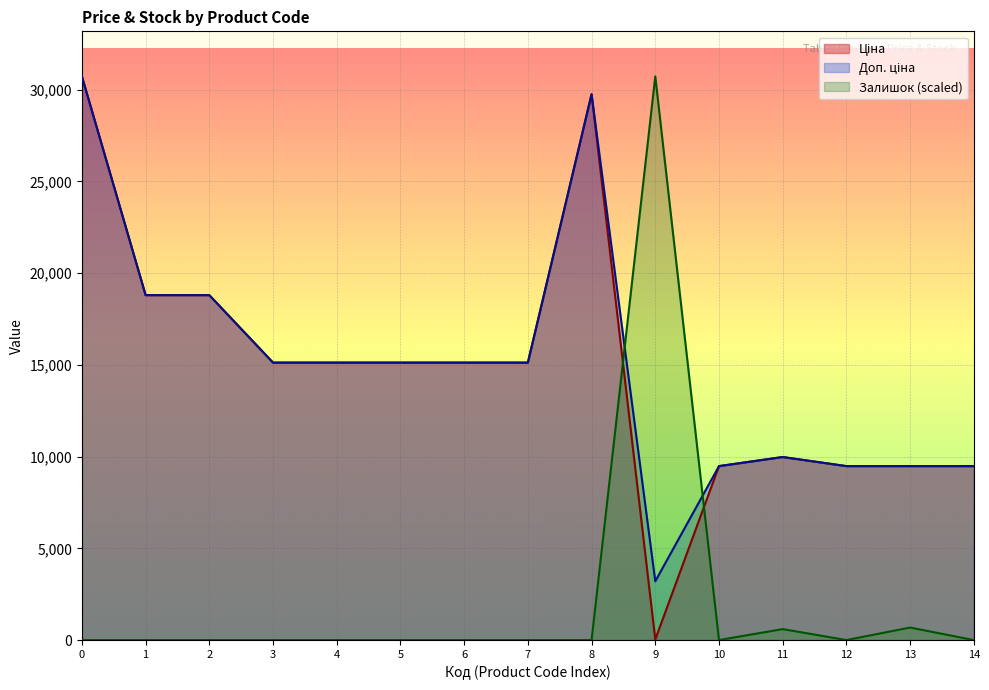

How many lines are shown in the chart?

3